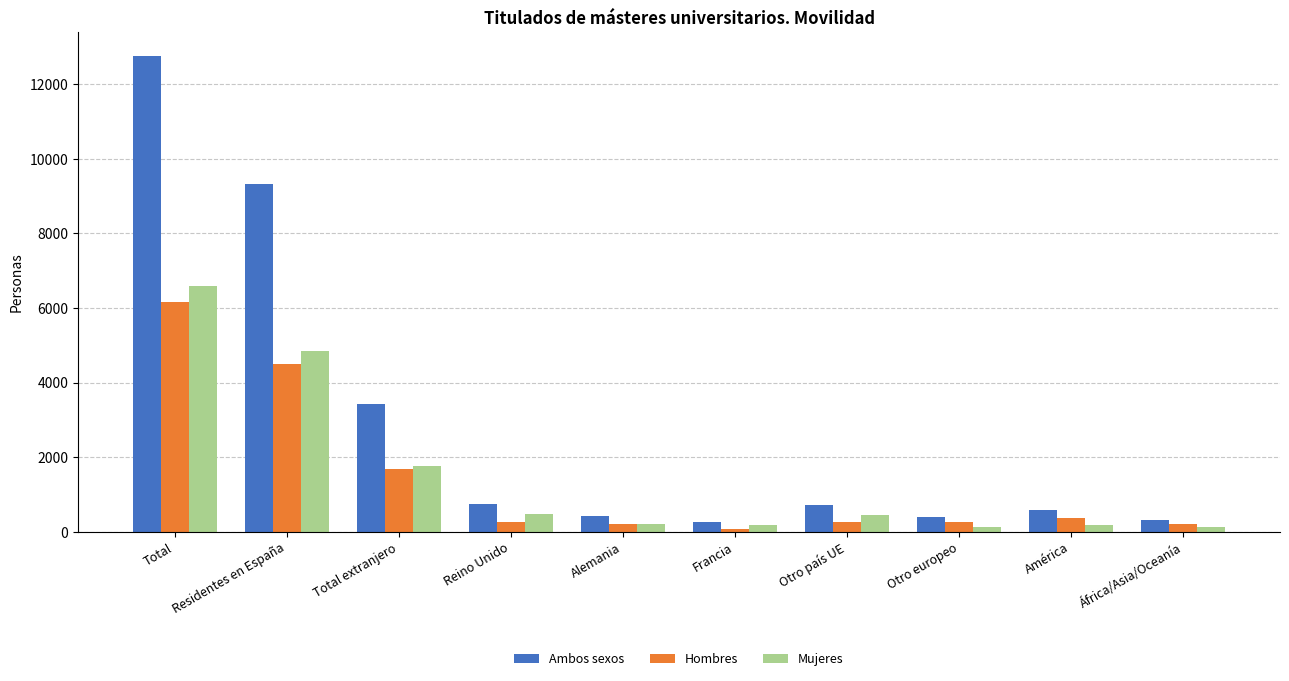

List the series in order of their peak value, highest first.

Ambos sexos, Mujeres, Hombres